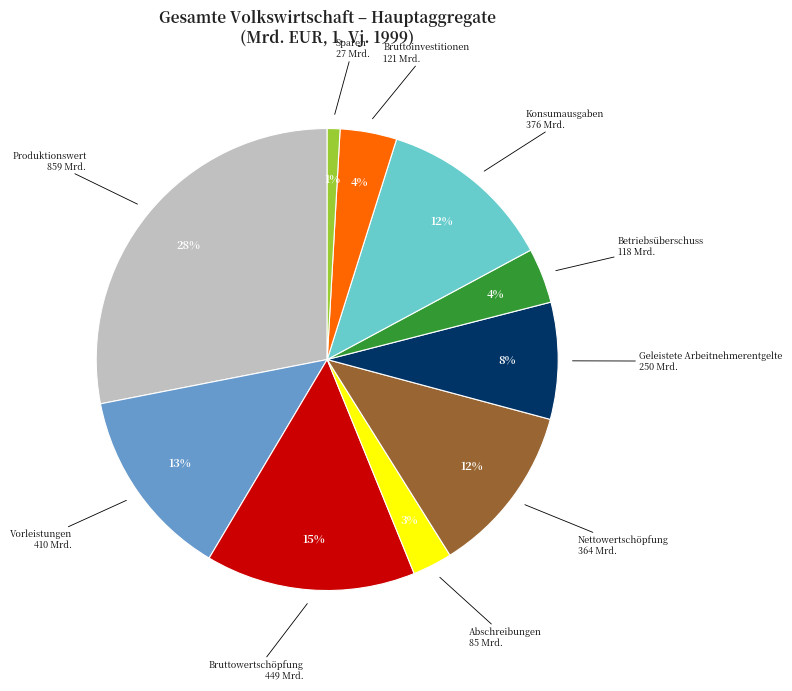

Between Bruttoinvestitionen and Sparen, which is larger?

Bruttoinvestitionen